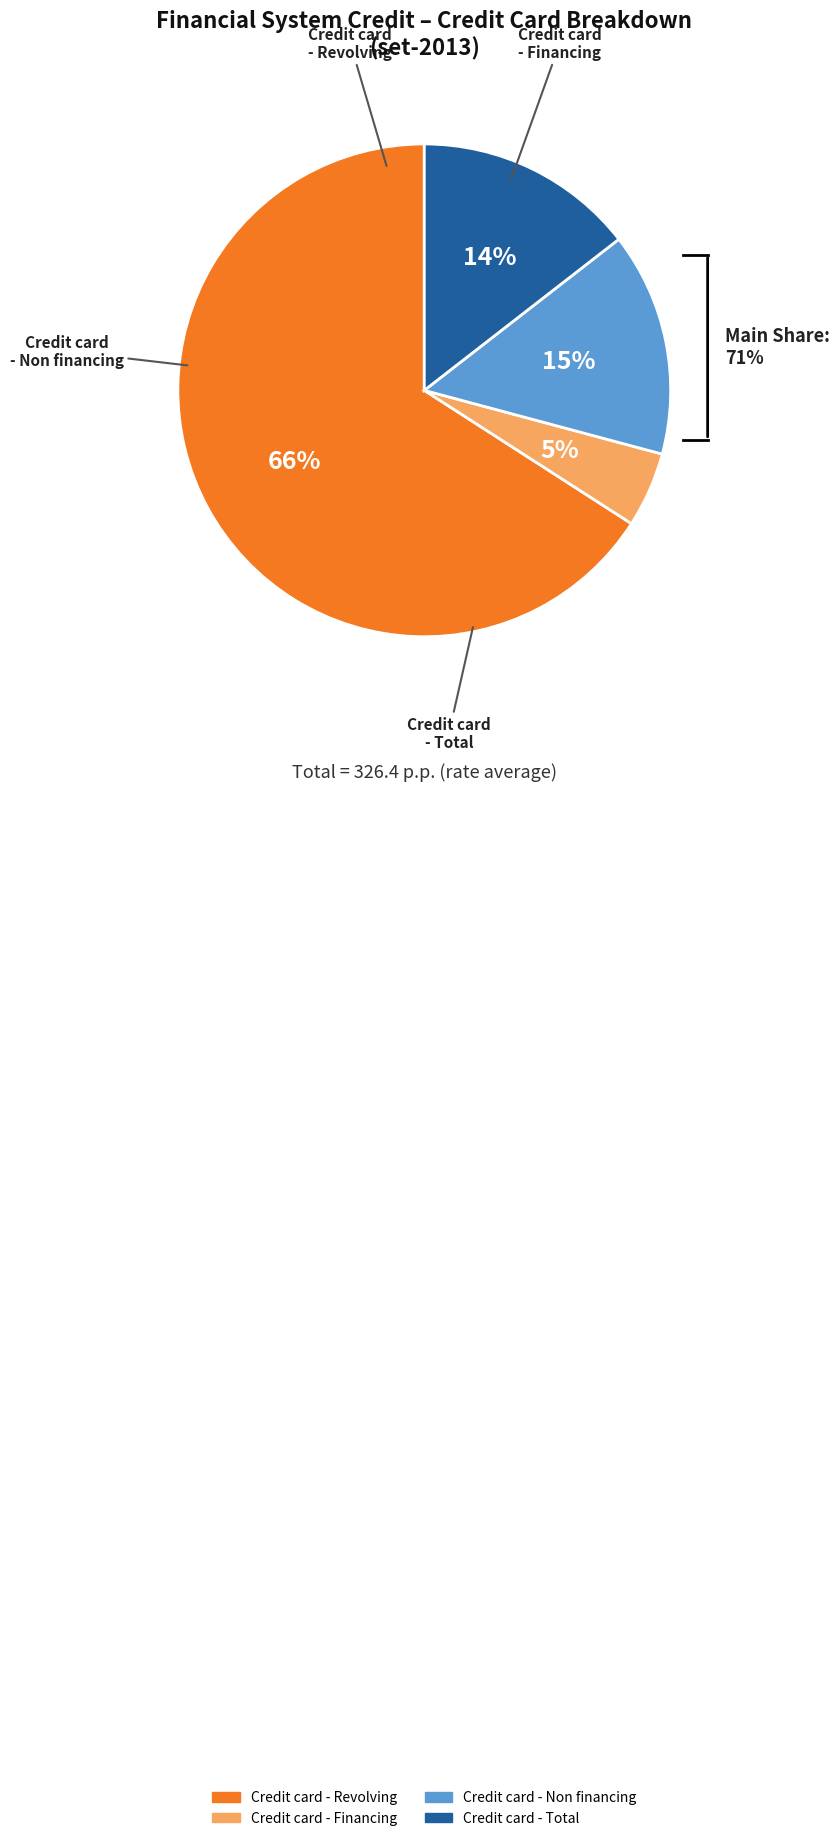

What is the ratio of the value at Credit card - Non financing to the value at Credit card - Revolving?

0.2